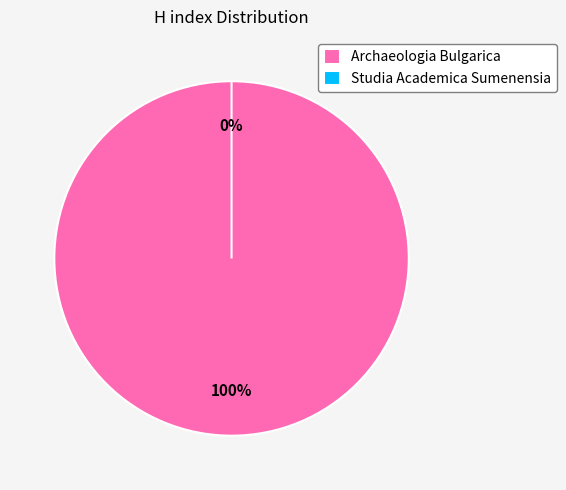

Which slice is the largest?

Archaeologia Bulgarica